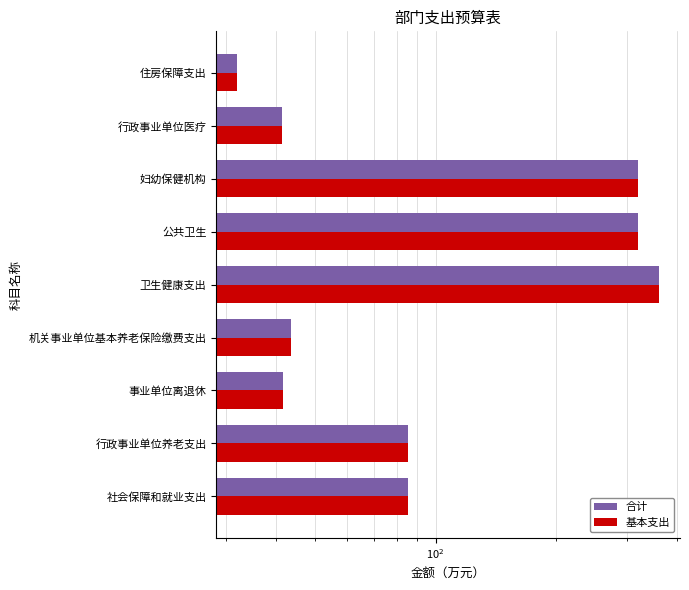

Count the number of data series in this chart.

2